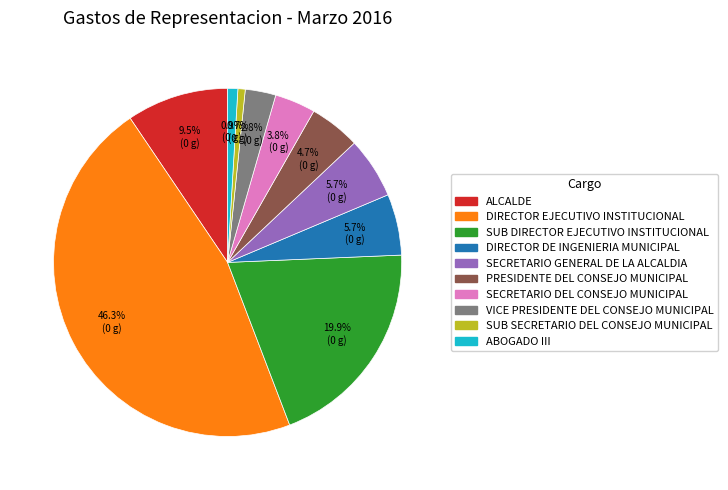

Between SUB SECRETARIO DEL CONSEJO MUNICIPAL and DIRECTOR DE INGENIERIA MUNICIPAL, which is larger?

DIRECTOR DE INGENIERIA MUNICIPAL